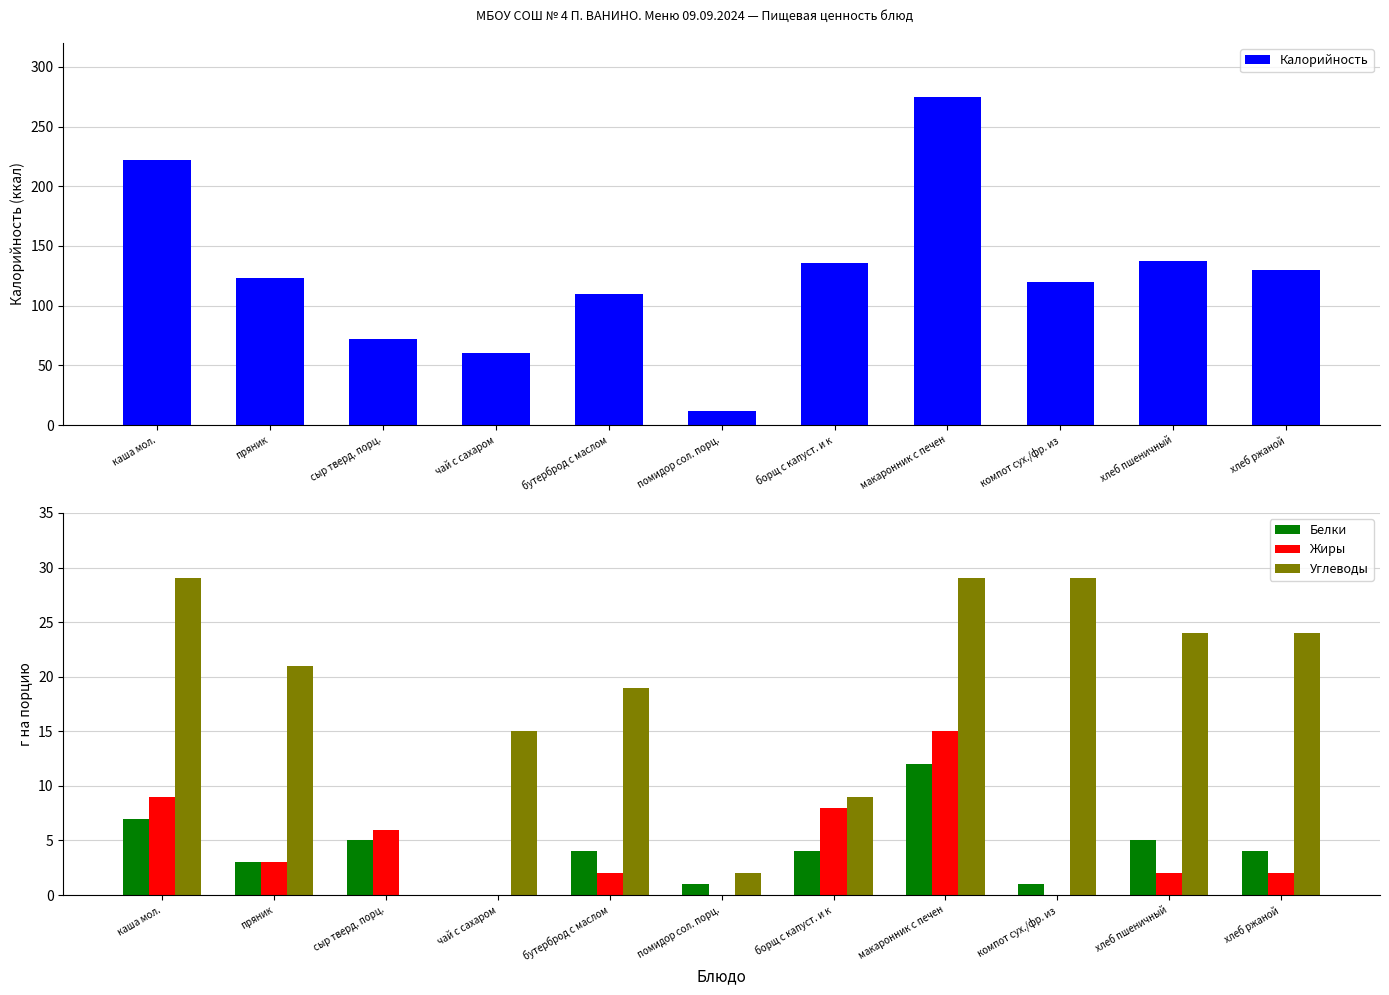

Reading left to right, extract all data points from this chart.

Калорийность: 222	123	72	60	110	12	136	275	120	137	130
Белки: 7	3	5	0	4	1	4	12	1	5	4
Жиры: 9	3	6	0	2	0	8	15	0	2	2
Углеводы: 29	21	0	15	19	2	9	29	29	24	24